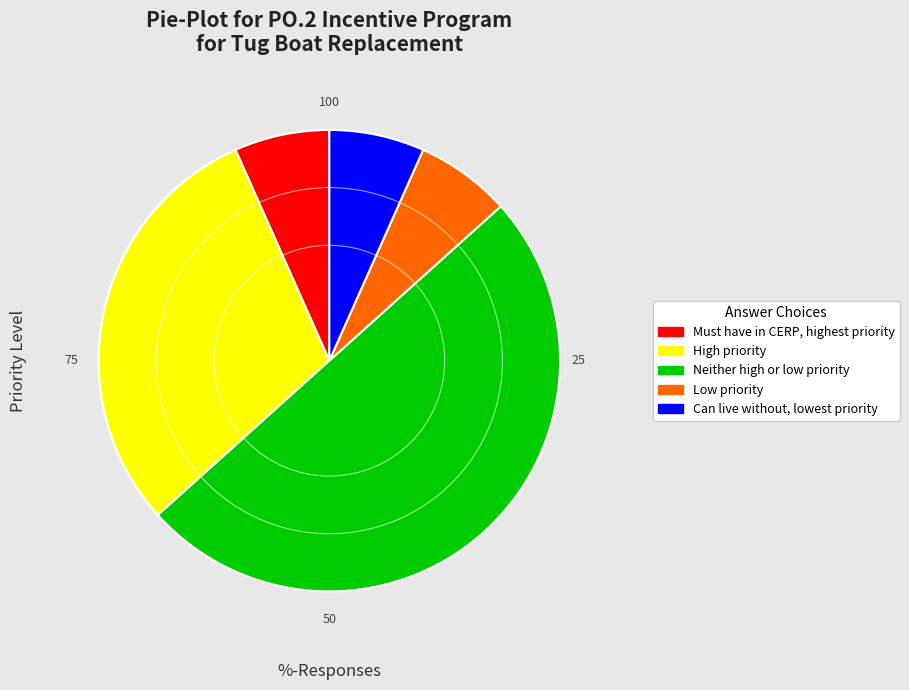

Which category has the biggest portion of the pie?

Neither high or low priority